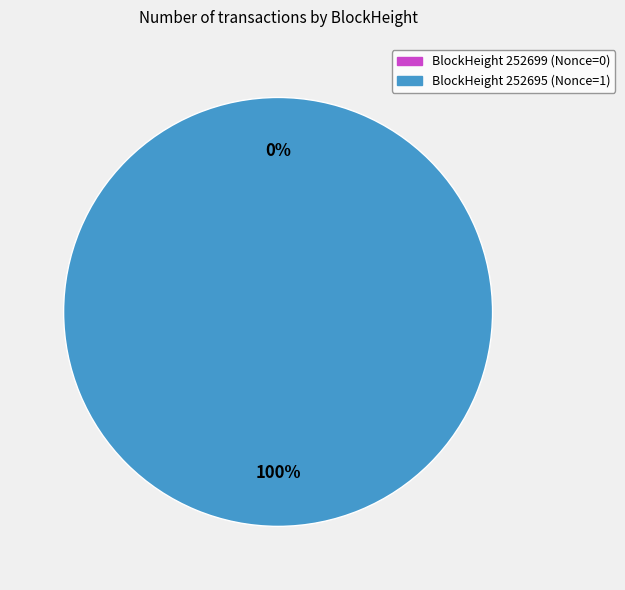

To the nearest percent, what is the combined percentage of 252695 and 252699?

100%